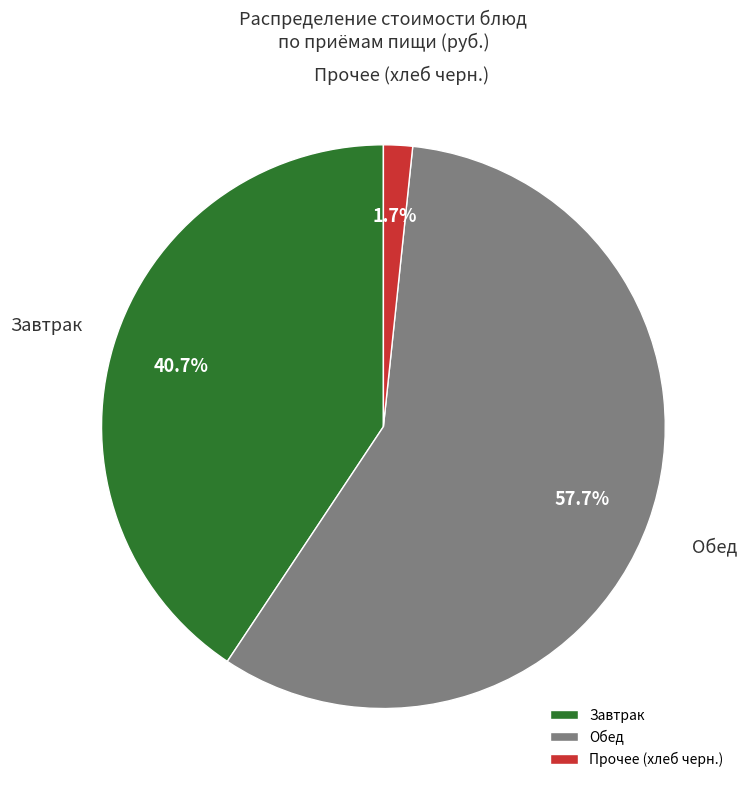

What percentage do Завтрак and Обед together represent?

98.3%